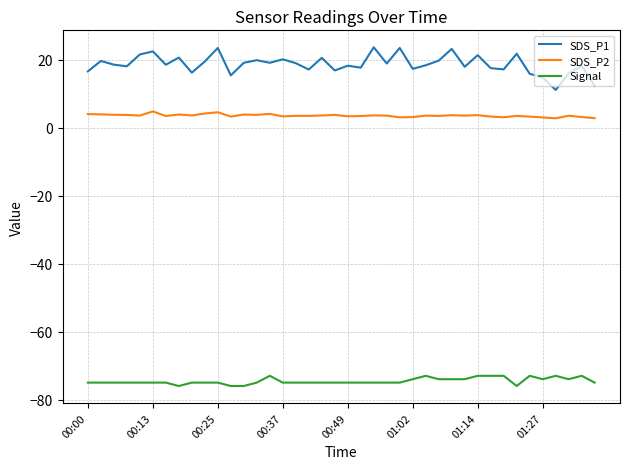

True or false: Signal and SDS_P2 intersect in this chart.

False